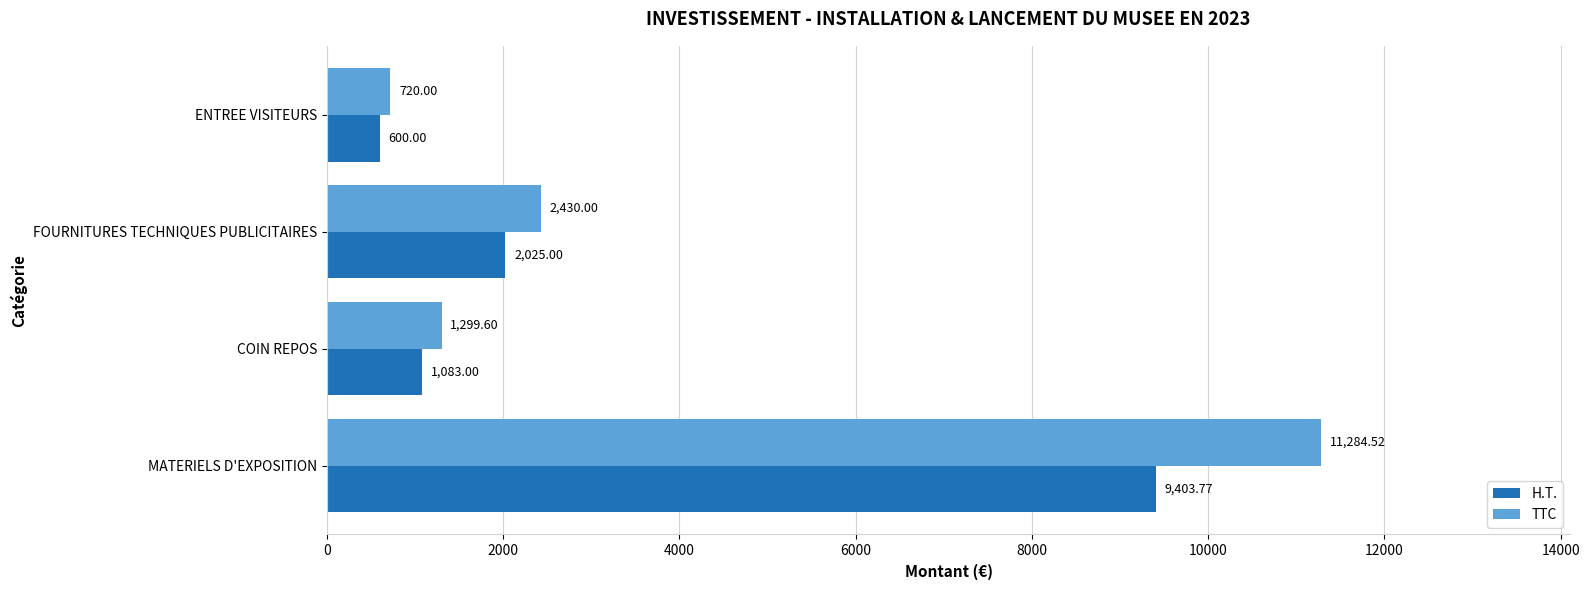

Which series has the largest range (max minus min)?

TTC